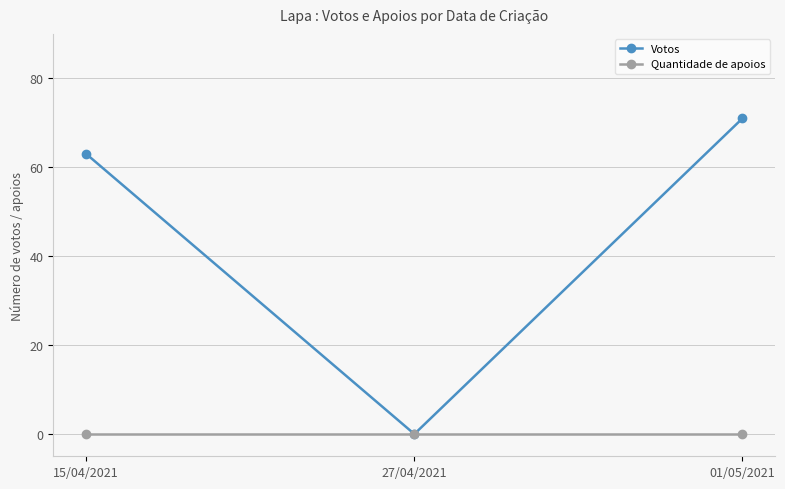

Reading left to right, list all the values displayed in this chart.

Votos: 63	0	71
Quantidade de apoios: 0	0	0